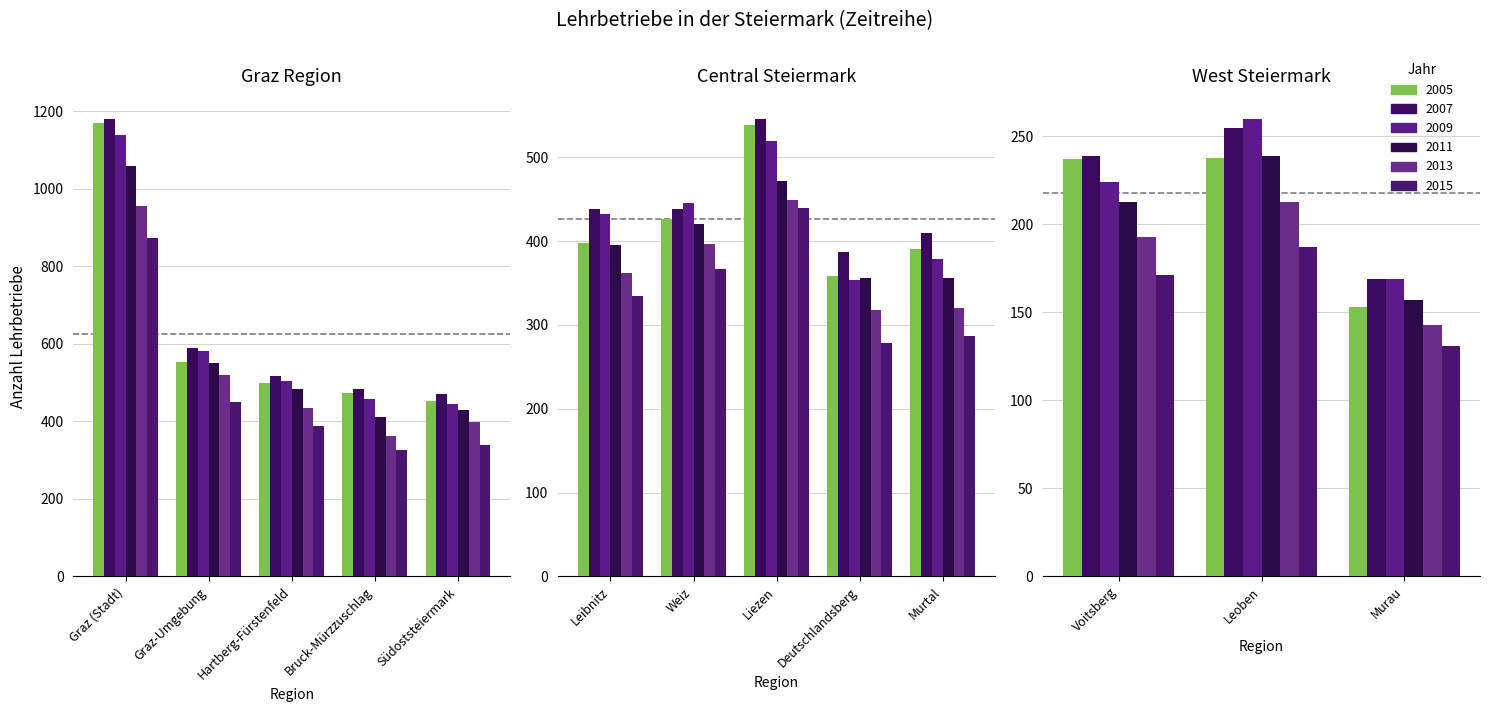

How many bars are there in each group?

6